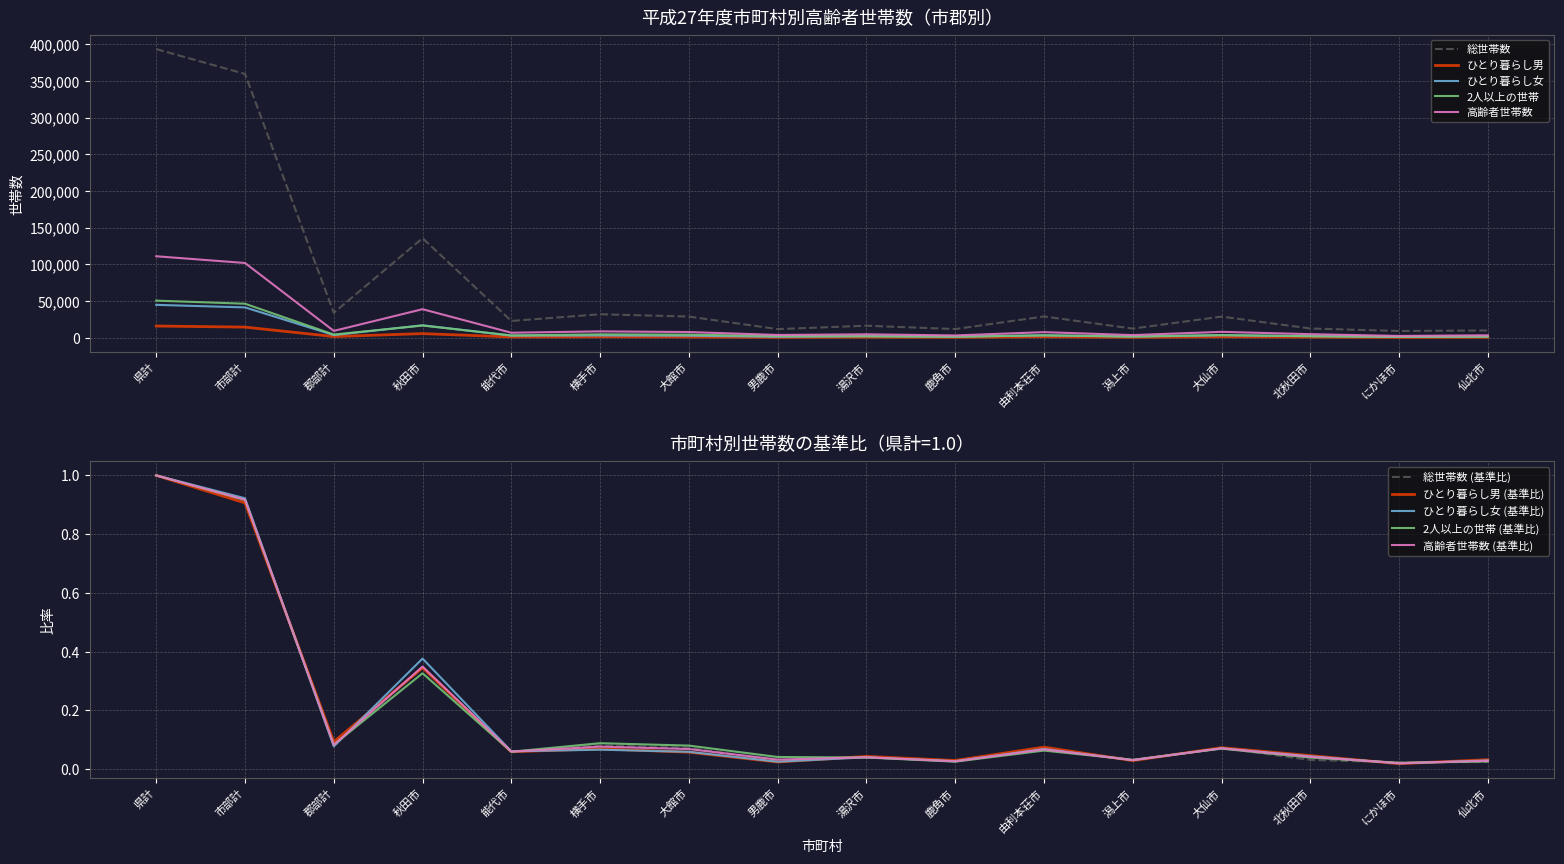

What is the highest value of the ひとり暮らし女 series?

44705